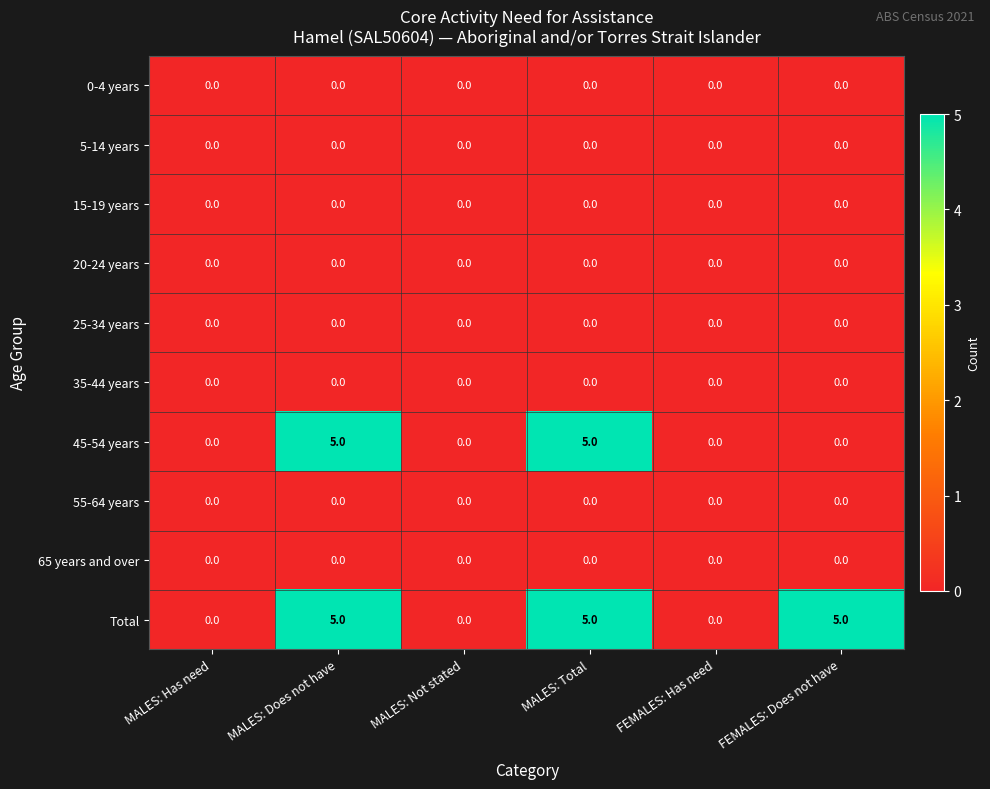

What is the difference between the maximum and minimum values in the 45-54 years series?

5